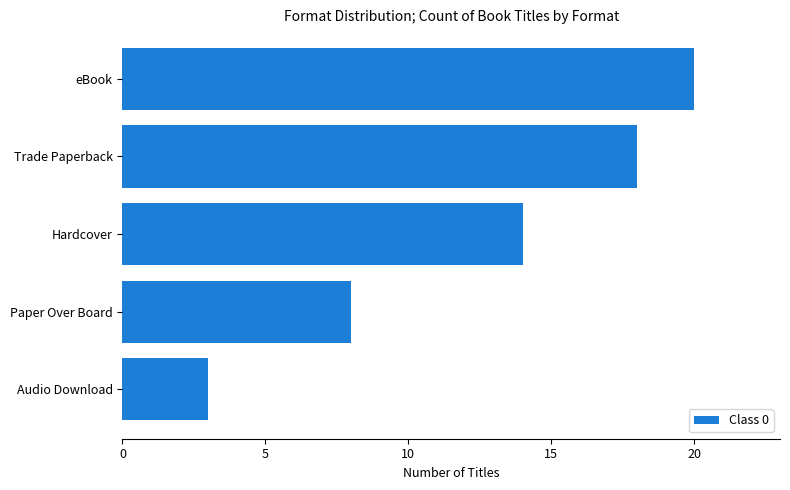

How many bars are there in total?

5